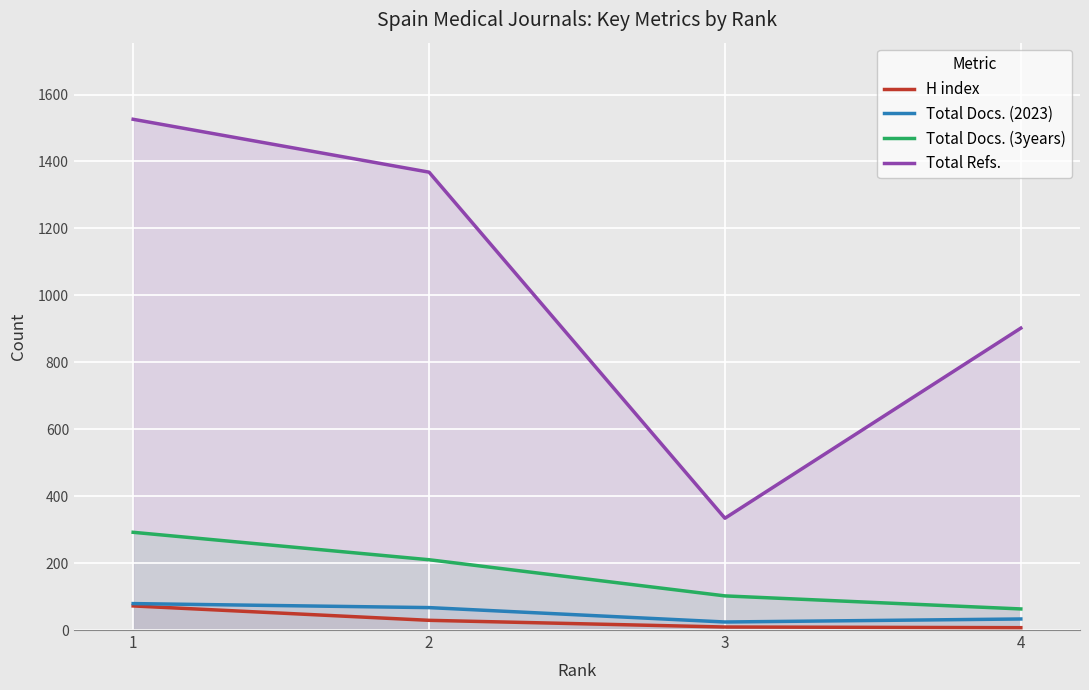

Which series has the largest total across all categories?

Total Refs.